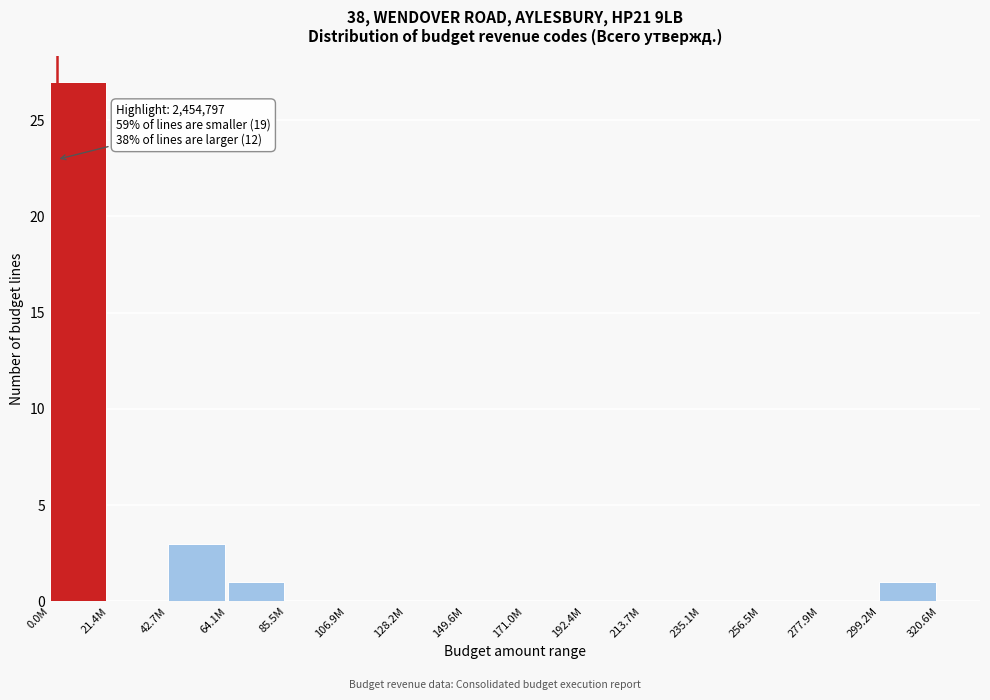

Reading left to right, what are all the values shown in this chart?

0.0M=27	21.4M=0	42.7M=3	64.1M=1	85.5M=0	106.9M=0	128.2M=0	149.6M=0	171.0M=0	192.4M=0	213.7M=0	235.1M=0	256.5M=0	277.9M=0	299.2M=1